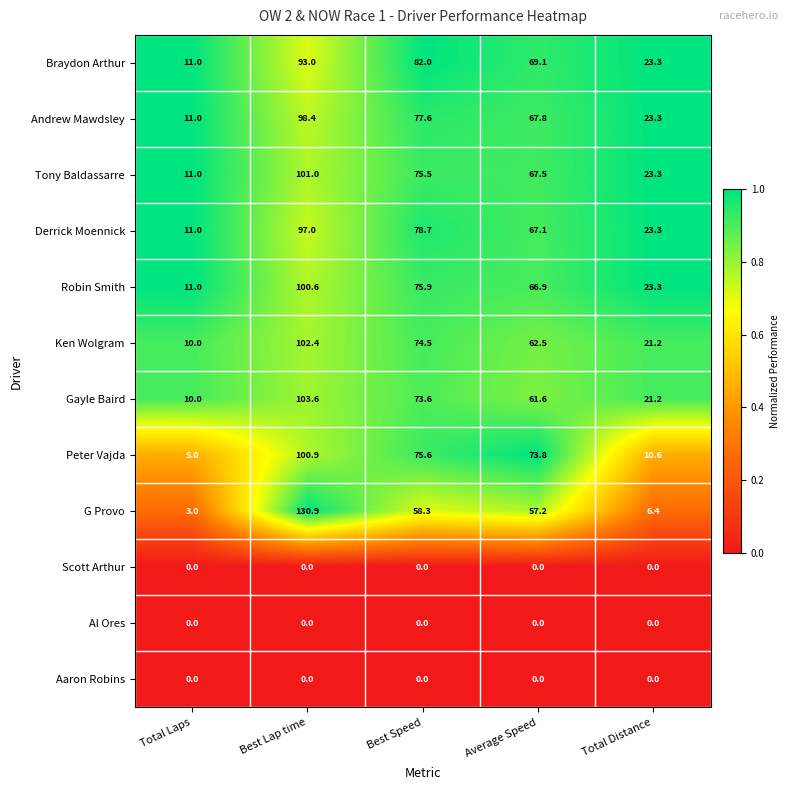

List the labels in order of Robin Smith value, largest first.

Best Lap time, Best Speed, Average Speed, Total Distance, Total Laps